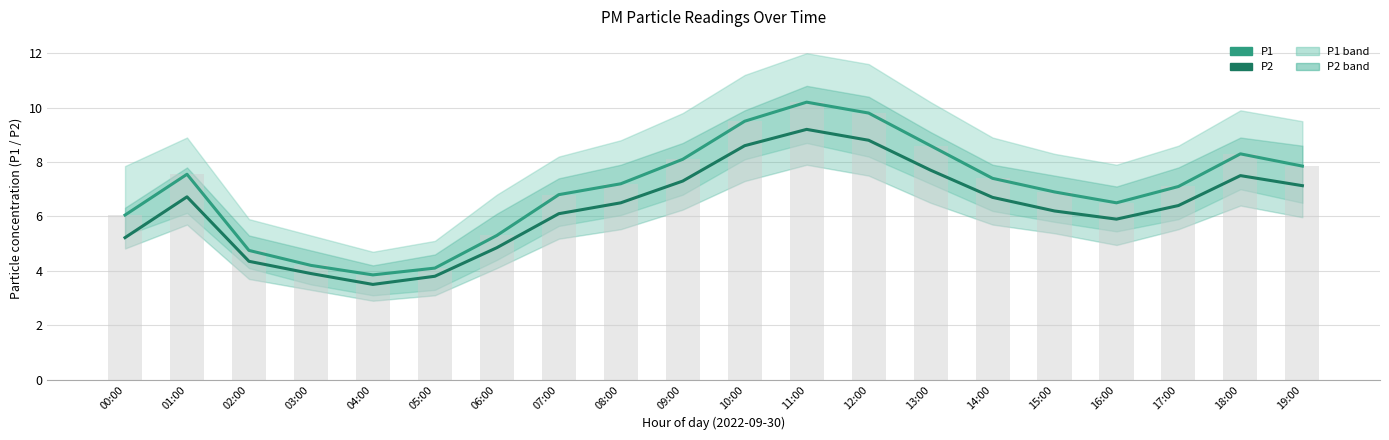

Which category has the highest value across all series?

11:00